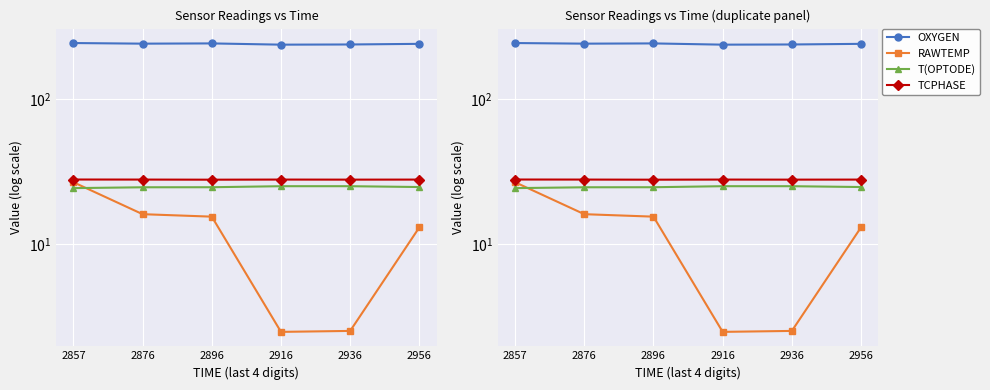

At how many categories does at least one series exceed 130?

6